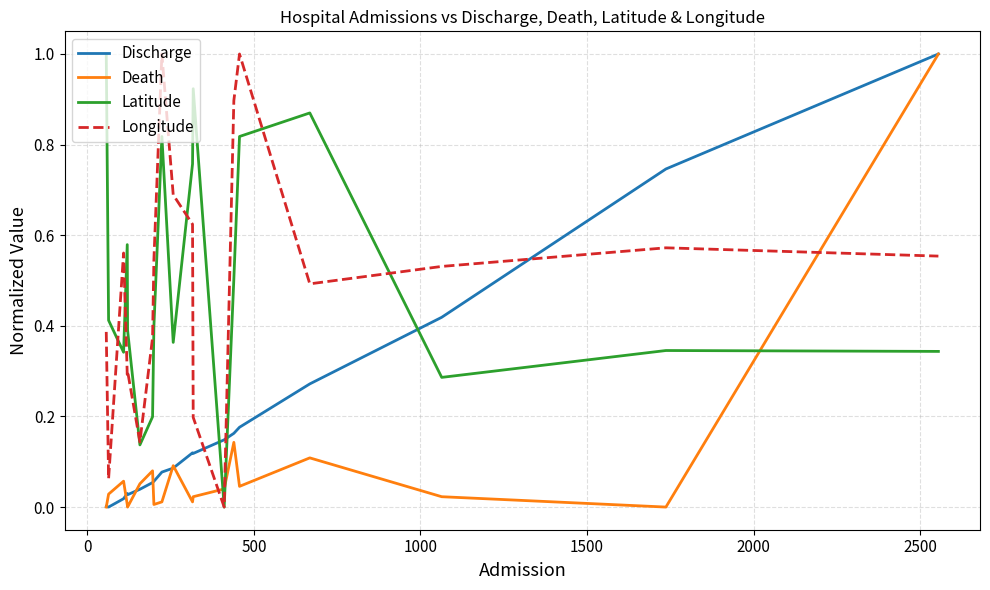

What is the greatest value displayed?

1.0